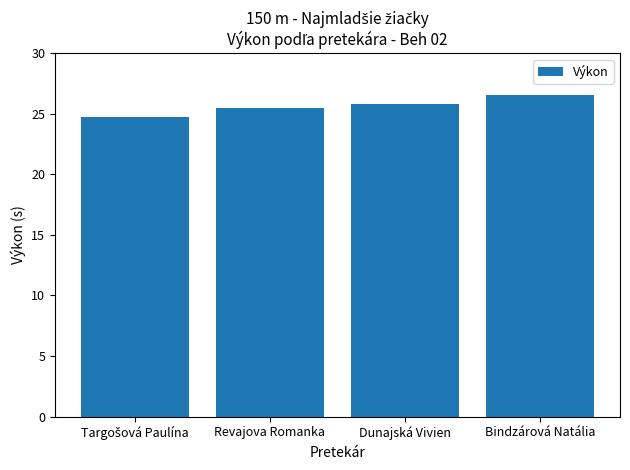

What is the label of the 2nd bar from the right?

Dunajská Vivien